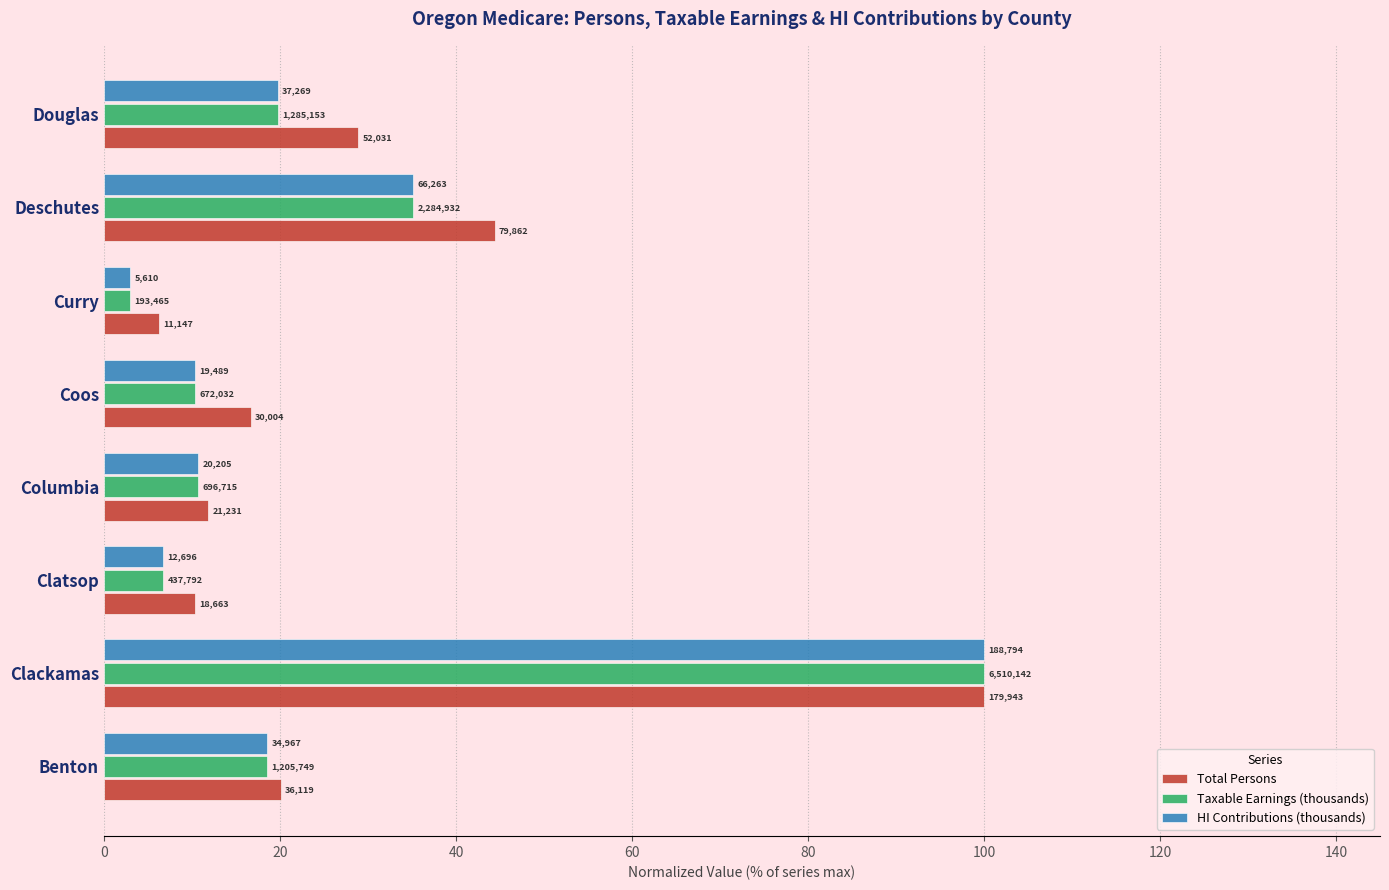

What are all the series names shown in the legend?

Total Persons, Taxable Earnings (thousands), HI Contributions (thousands)